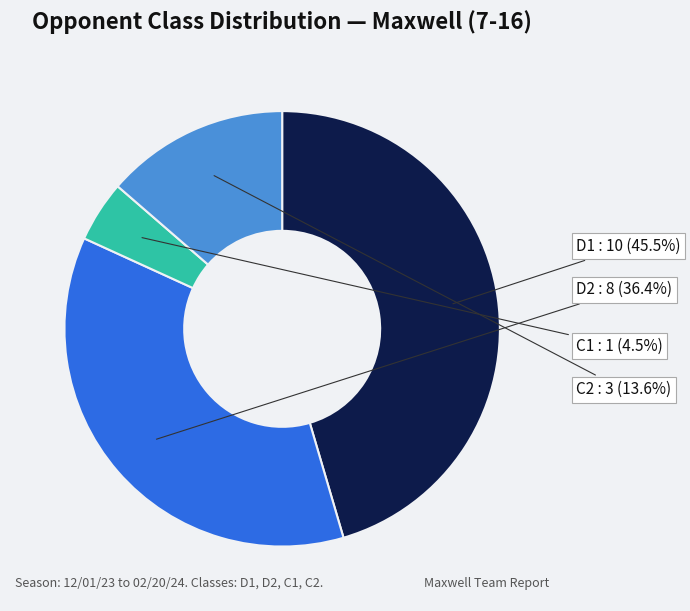

How many segments does this pie chart have?

4